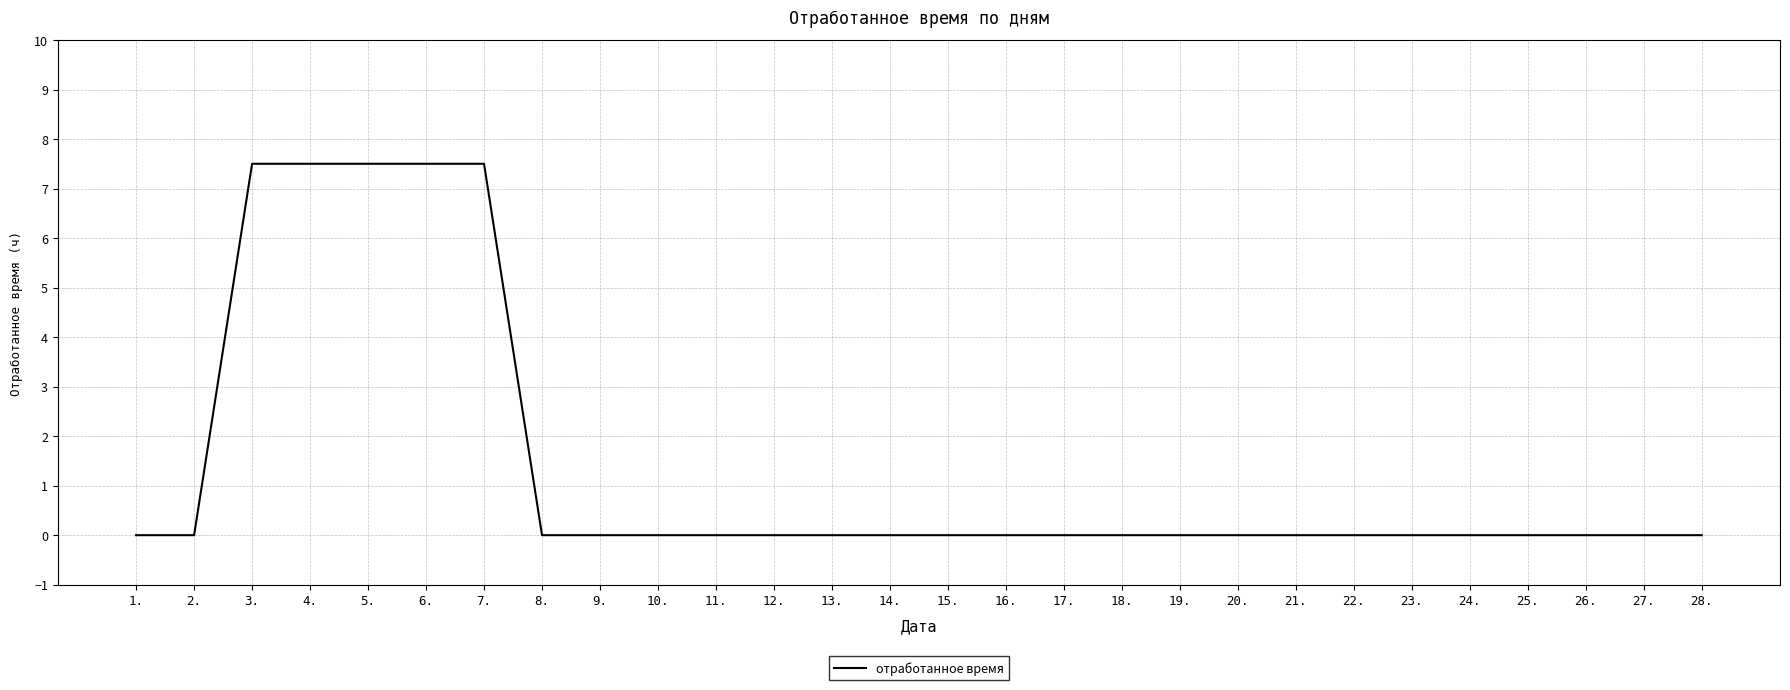

Reading left to right, list all the values displayed in this chart.

0.0	0.0	7.5	7.5	7.5	7.5	7.5	0.0	0.0	0.0	0.0	0.0	0.0	0.0	0.0	0.0	0.0	0.0	0.0	0.0	0.0	0.0	0.0	0.0	0.0	0.0	0.0	0.0